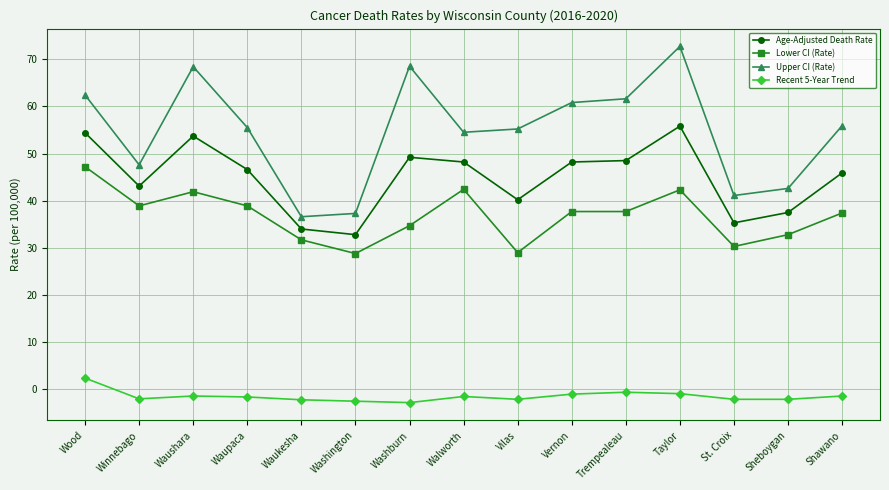

Is it true that Age-Adjusted Death Rate equals 25.9 at Walworth?

False